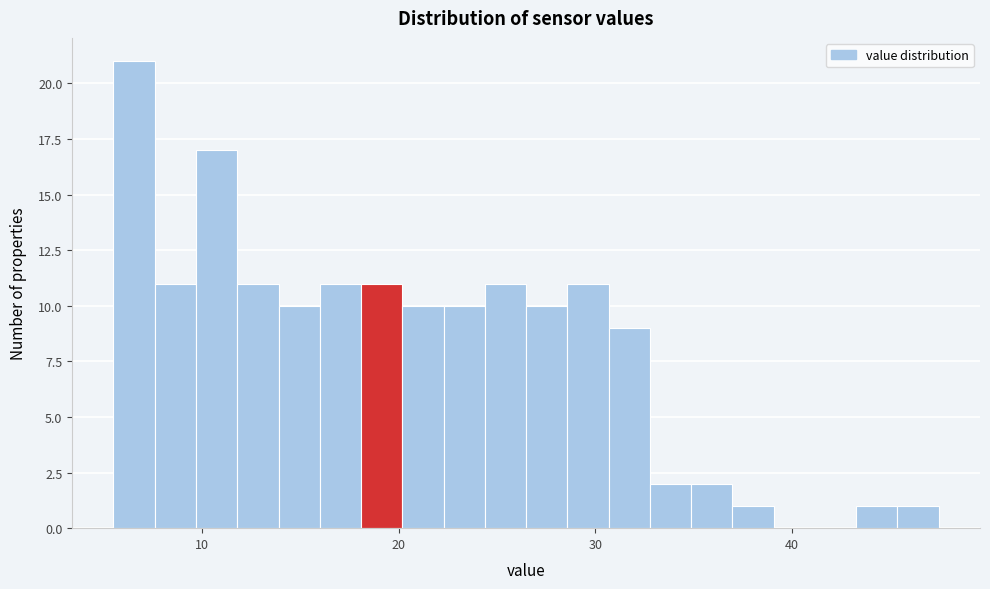

Read against the x-axis, roughly where is the centre of the tallest bar?

7